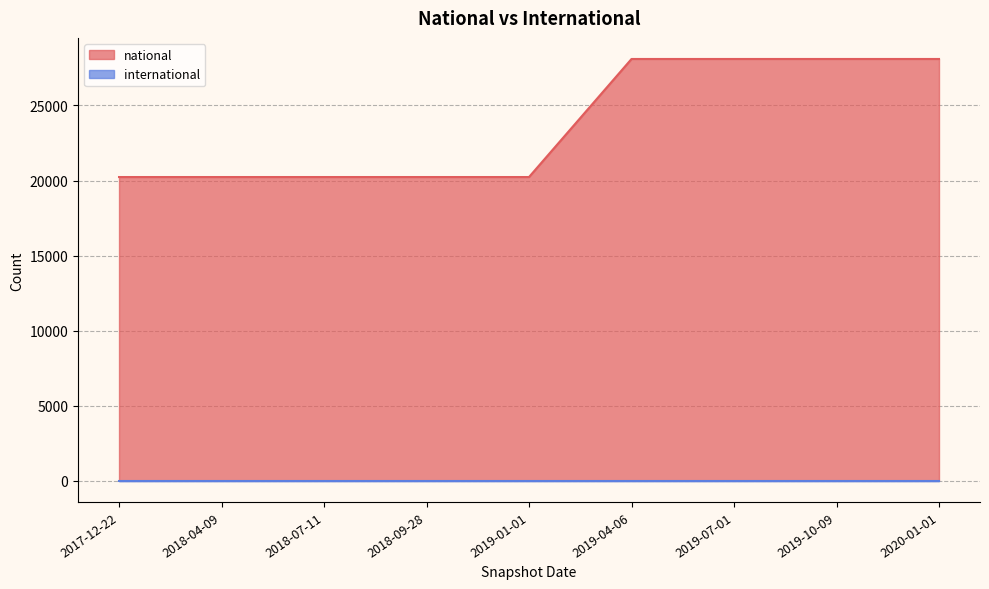

Is the value of national at 2018-07-11 greater than the value of international at 2019-01-01?

Yes